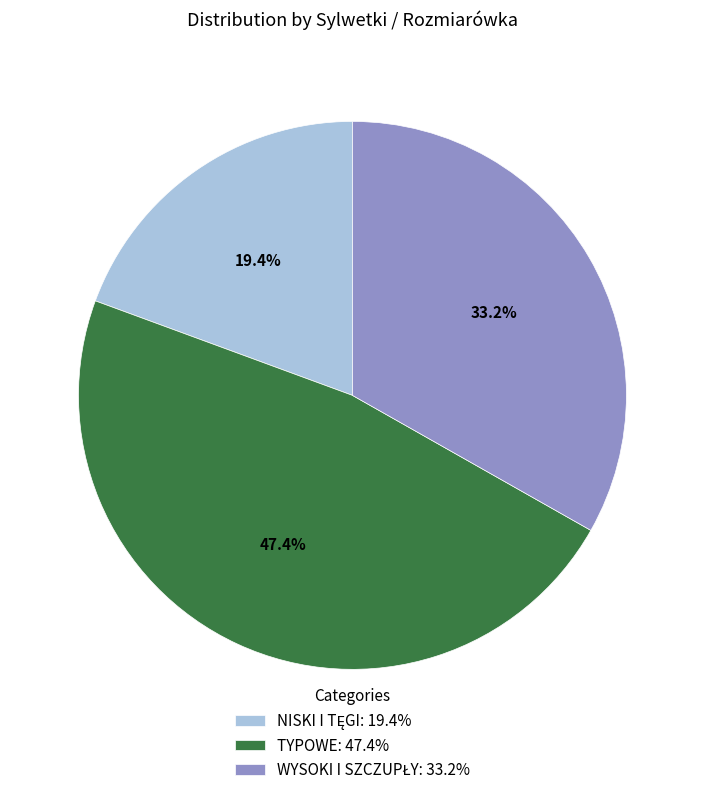

To the nearest percent, what is the average slice percentage?

33%